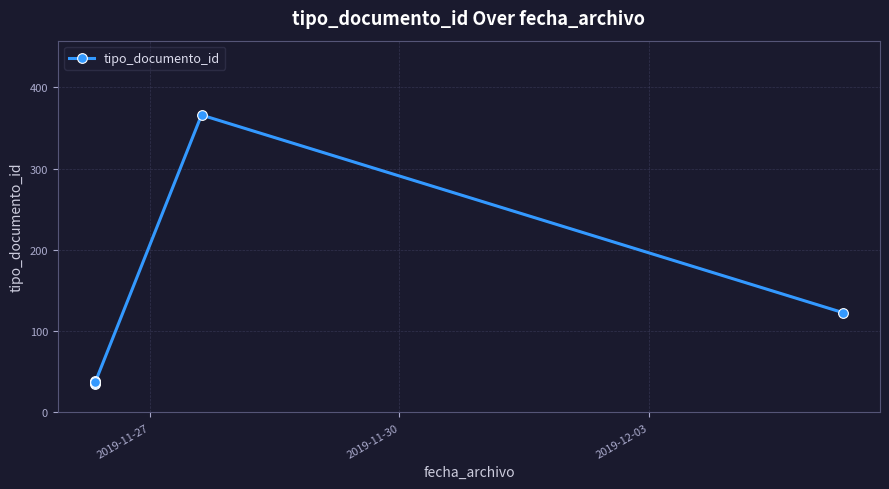

Which category has the lowest value across all series?

2019-11-27